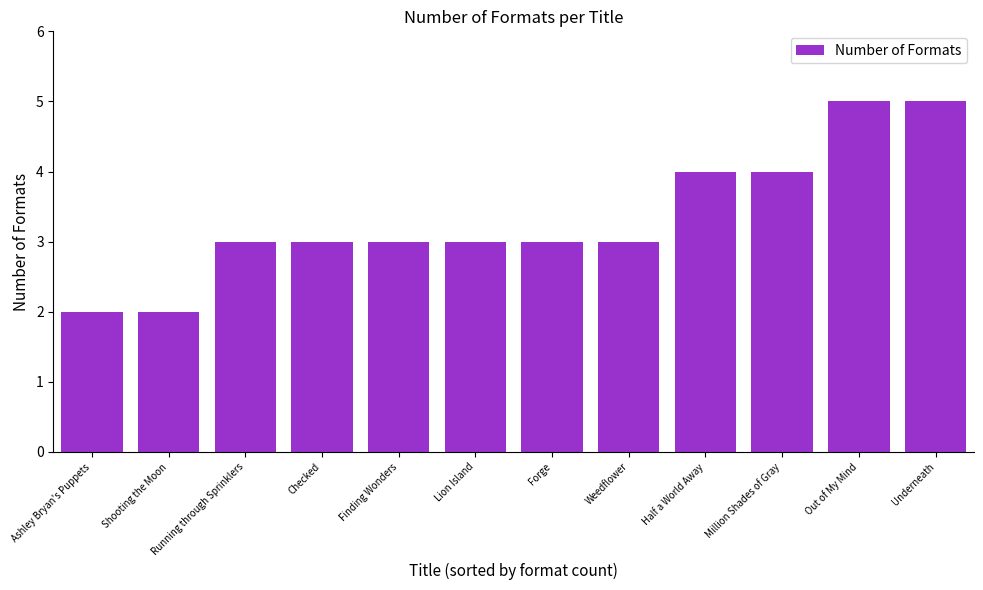

What value does the data have at Forge?

3